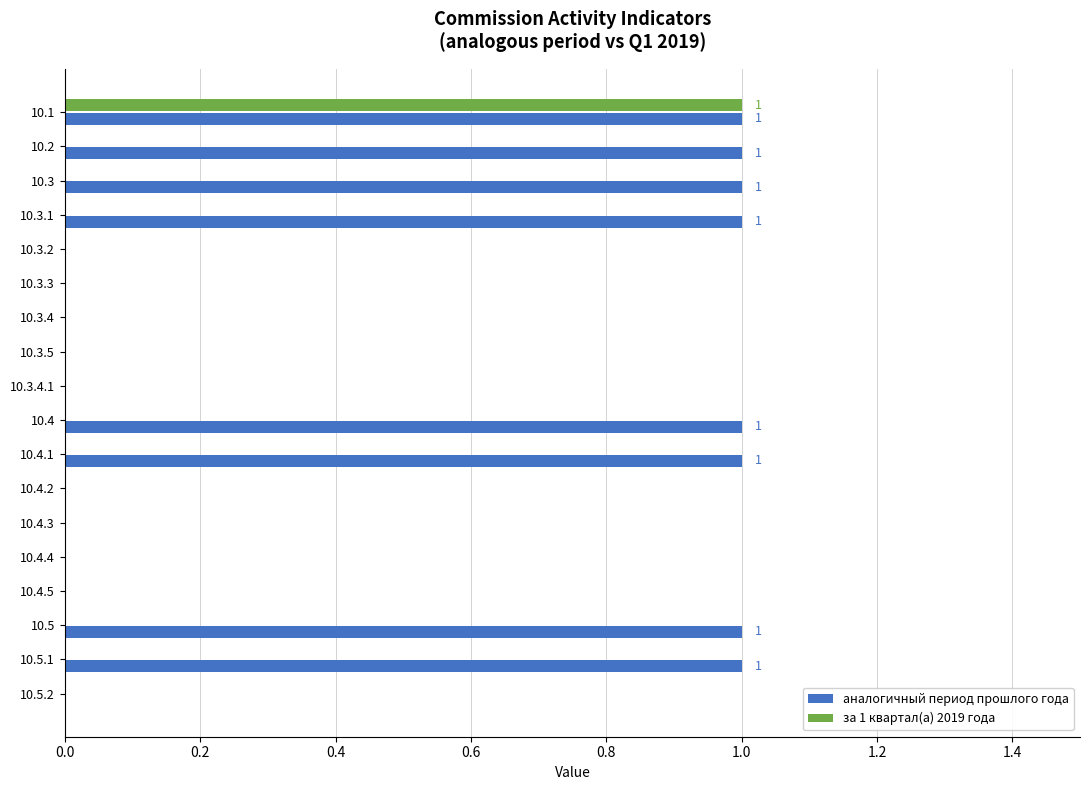

At which category is the sum across all series the highest?

10.1